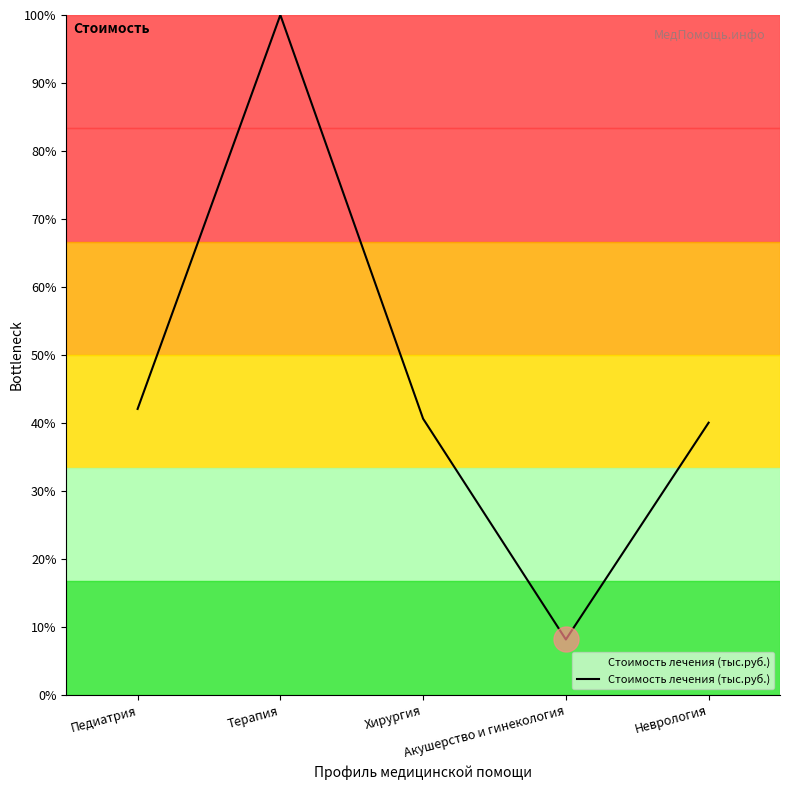

Does the chart have visible grid lines?

No